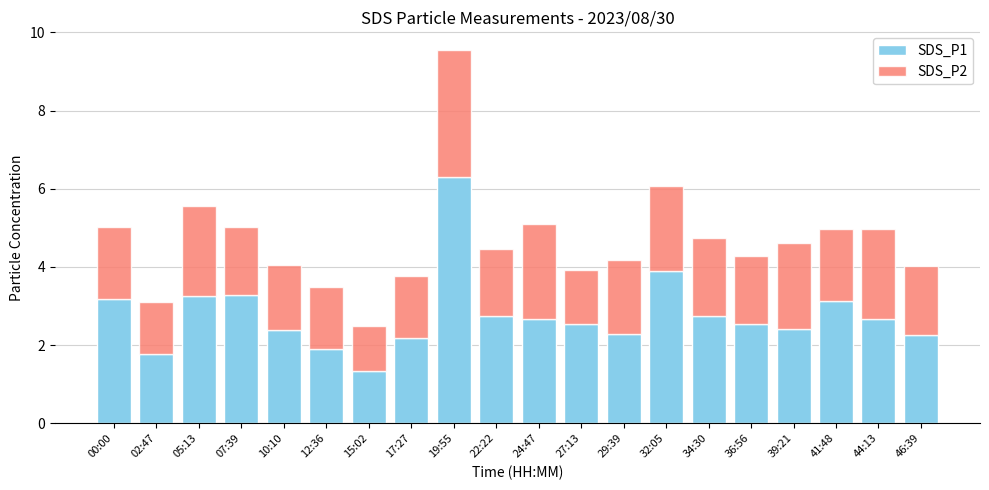

At which label does SDS_P1 reach its peak?

19:55